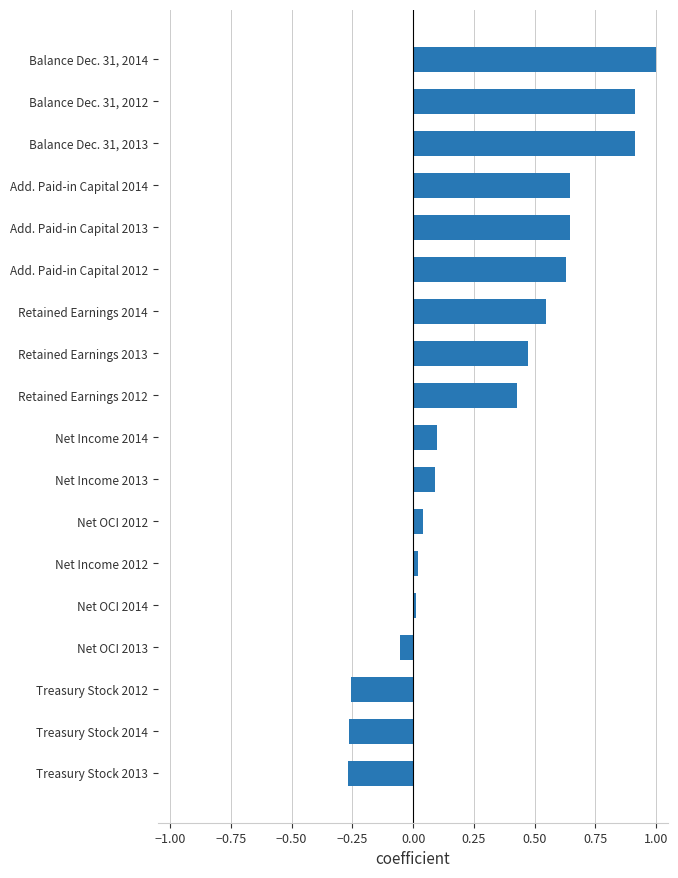

What is the greatest value displayed?

1.0